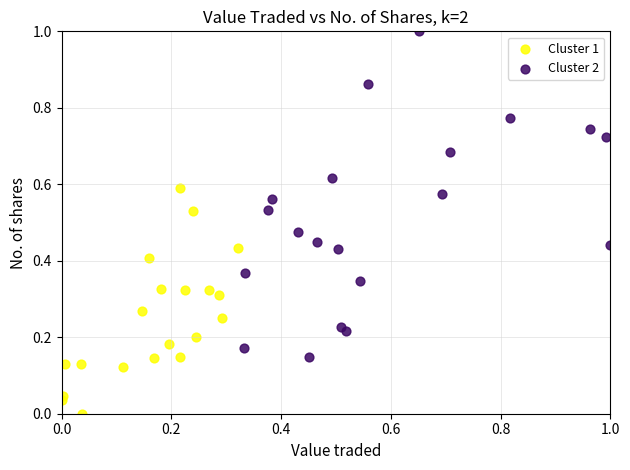

What are all the series names shown in the legend?

Cluster 1, Cluster 2